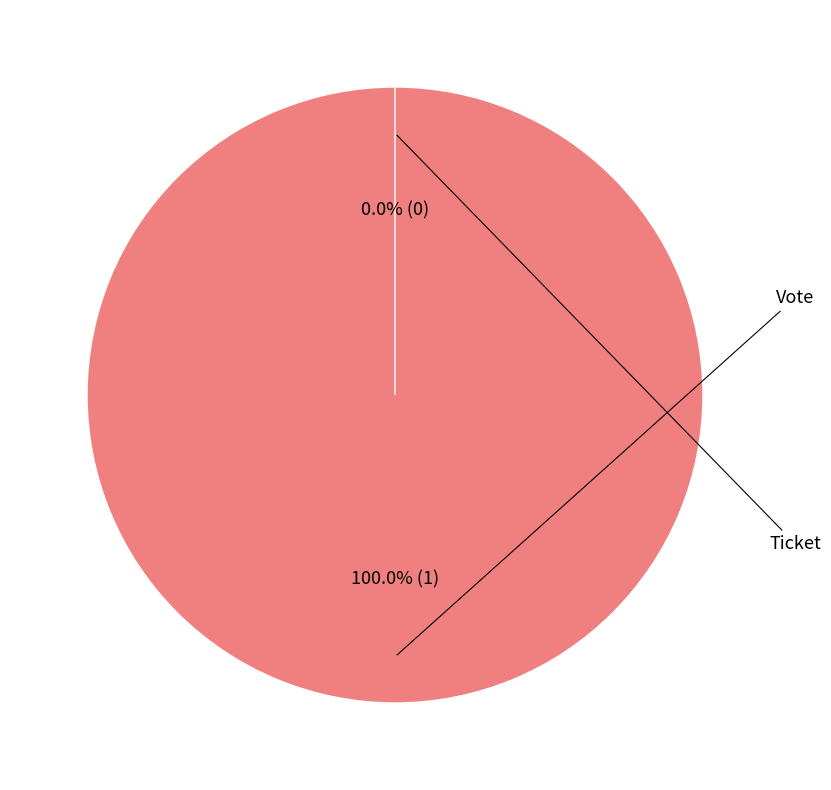

To the nearest percent, what portion does Vote represent?

100%